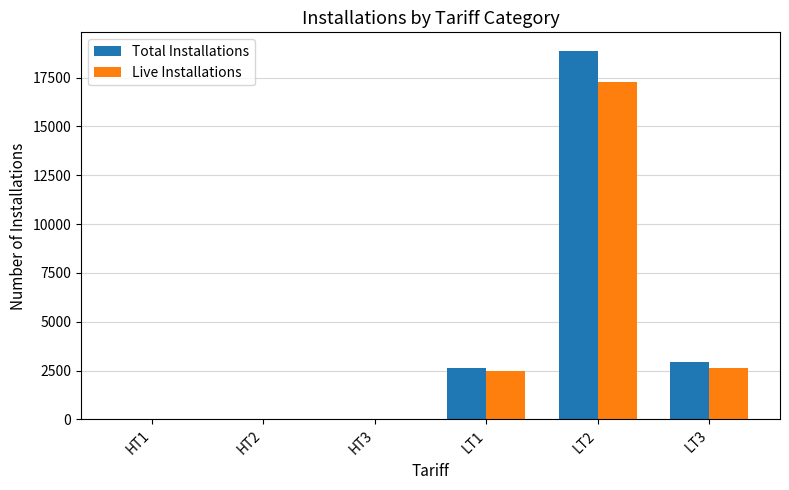

What is the sum of all Total Installations values?

24476